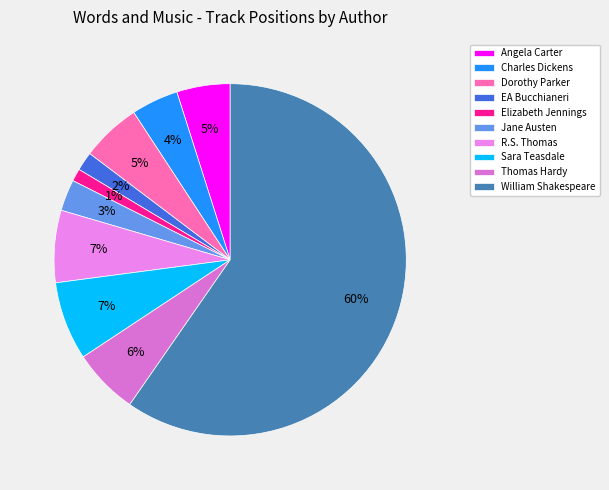

Which slice is the largest?

William Shakespeare